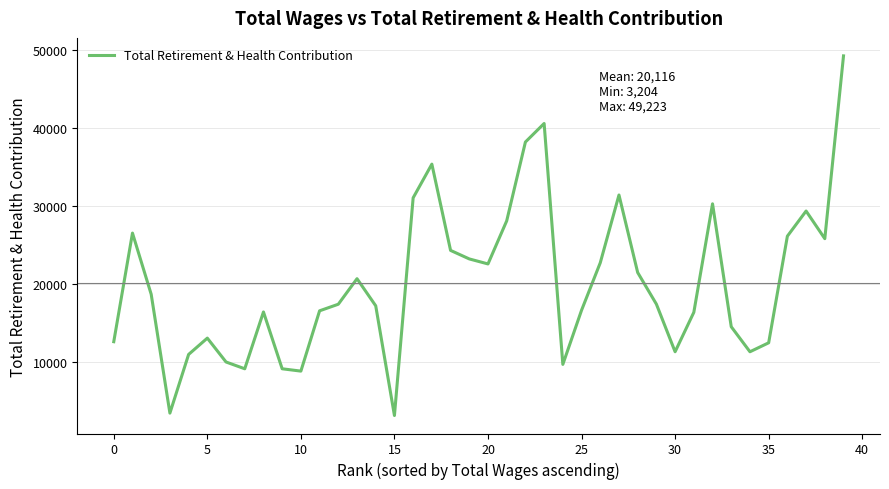

What is the minimum value shown in the chart?

3204